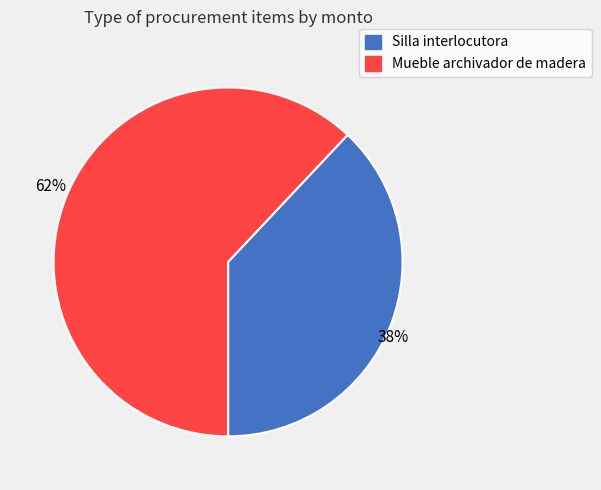

To the nearest percent, what portion does Mueble archivador de madera represent?

62%